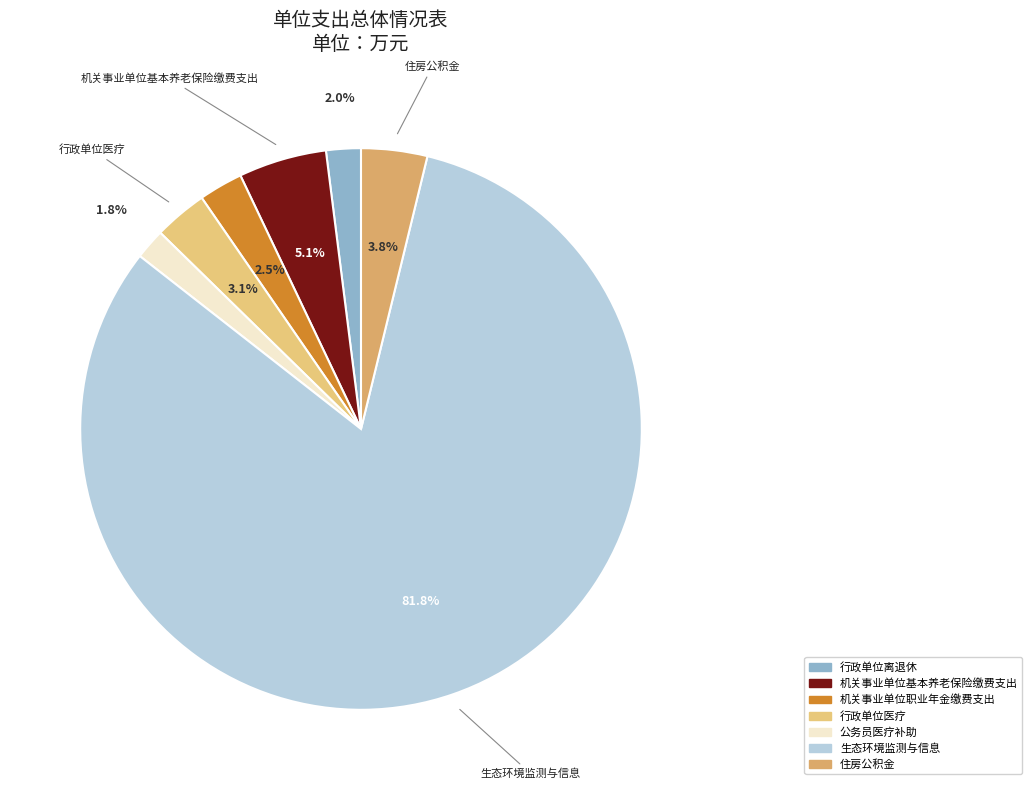

To the nearest percent, what is the difference between the 机关事业单位职业年金缴费支出 and 行政单位离退休 slice percentages?

1%